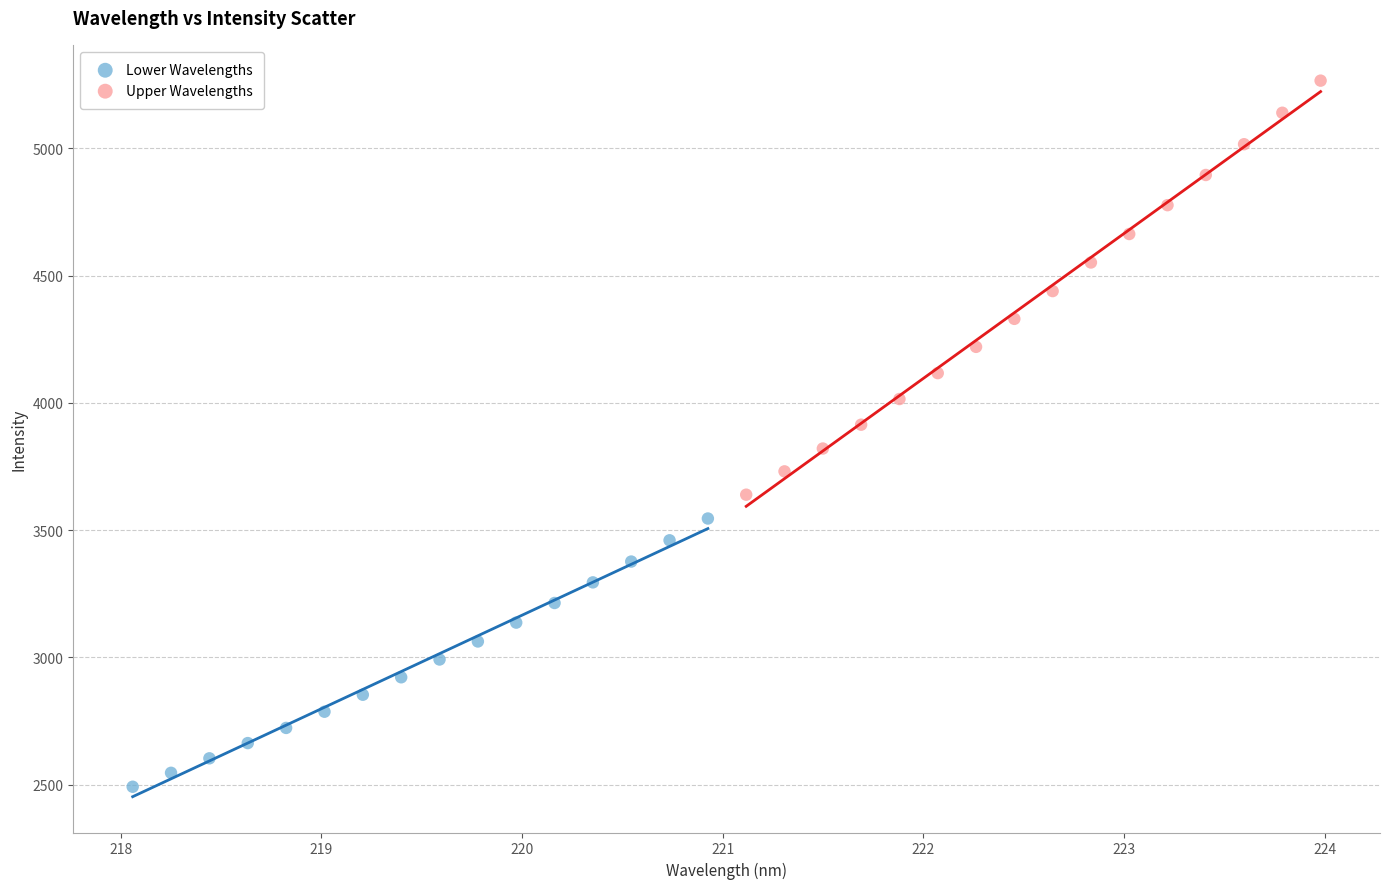

Which series reaches the minimum Y coordinate?

Lower Wavelengths